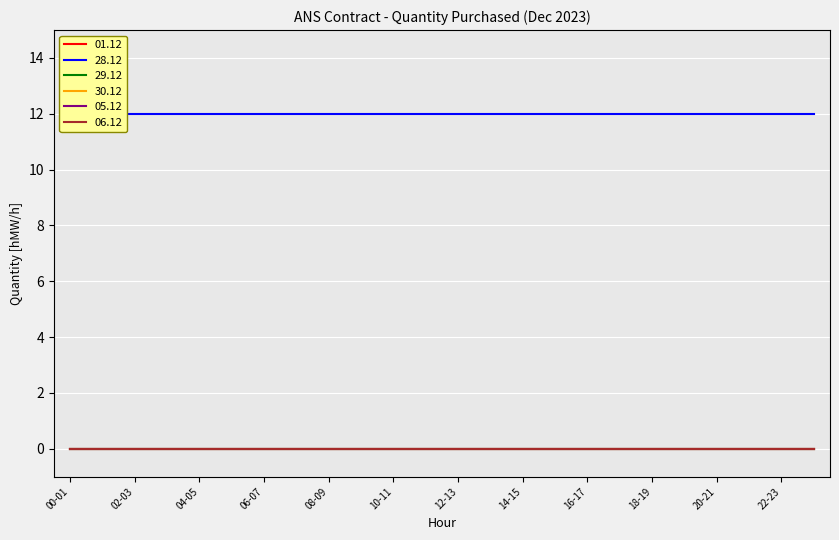

Reading left to right, what are all the values shown in this chart?

01.12: 00-01=0	01-02=0	02-03=0	03-04=0	04-05=0	05-06=0	06-07=0	07-08=0	08-09=0	09-10=0	10-11=0	11-12=0	12-13=0	13-14=0	14-15=0	15-16=0	16-17=0	17-18=0	18-19=0	19-20=0	20-21=0	21-22=0	22-23=0	23-24=0
28.12: 00-01=12	01-02=12	02-03=12	03-04=12	04-05=12	05-06=12	06-07=12	07-08=12	08-09=12	09-10=12	10-11=12	11-12=12	12-13=12	13-14=12	14-15=12	15-16=12	16-17=12	17-18=12	18-19=12	19-20=12	20-21=12	21-22=12	22-23=12	23-24=12
29.12: 00-01=0	01-02=0	02-03=0	03-04=0	04-05=0	05-06=0	06-07=0	07-08=0	08-09=0	09-10=0	10-11=0	11-12=0	12-13=0	13-14=0	14-15=0	15-16=0	16-17=0	17-18=0	18-19=0	19-20=0	20-21=0	21-22=0	22-23=0	23-24=0
30.12: 00-01=0	01-02=0	02-03=0	03-04=0	04-05=0	05-06=0	06-07=0	07-08=0	08-09=0	09-10=0	10-11=0	11-12=0	12-13=0	13-14=0	14-15=0	15-16=0	16-17=0	17-18=0	18-19=0	19-20=0	20-21=0	21-22=0	22-23=0	23-24=0
05.12: 00-01=0	01-02=0	02-03=0	03-04=0	04-05=0	05-06=0	06-07=0	07-08=0	08-09=0	09-10=0	10-11=0	11-12=0	12-13=0	13-14=0	14-15=0	15-16=0	16-17=0	17-18=0	18-19=0	19-20=0	20-21=0	21-22=0	22-23=0	23-24=0
06.12: 00-01=0	01-02=0	02-03=0	03-04=0	04-05=0	05-06=0	06-07=0	07-08=0	08-09=0	09-10=0	10-11=0	11-12=0	12-13=0	13-14=0	14-15=0	15-16=0	16-17=0	17-18=0	18-19=0	19-20=0	20-21=0	21-22=0	22-23=0	23-24=0